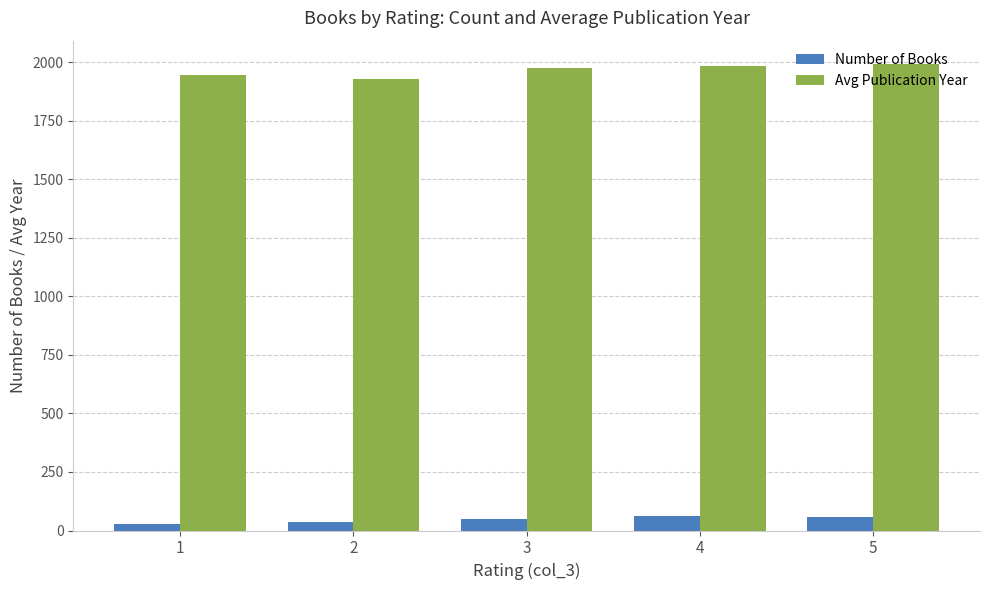

Count the Number of Books values in the range 35 to 58.

3